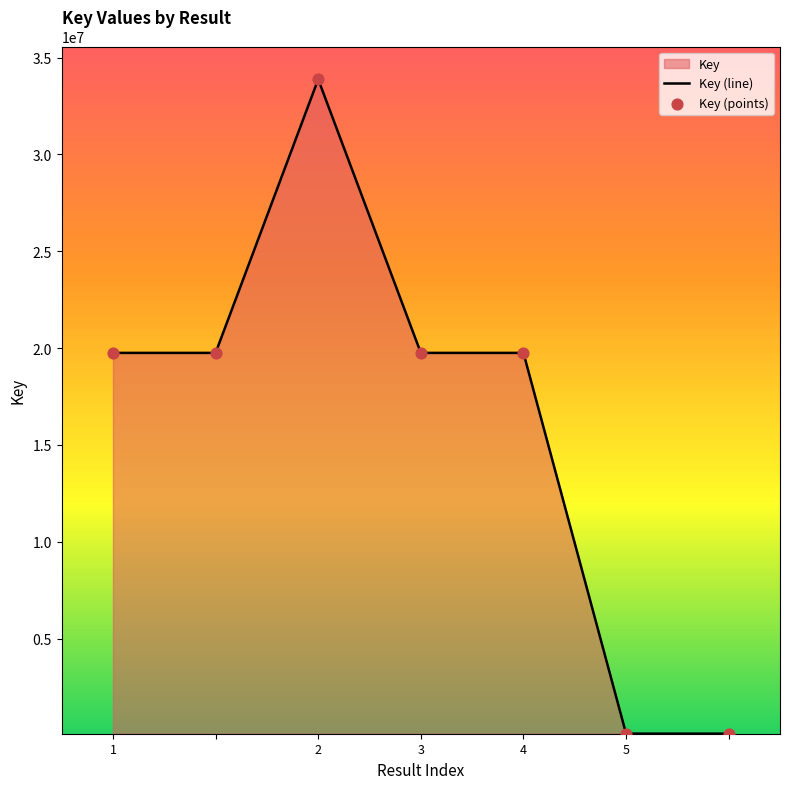

Which series has the largest Y range (max minus min)?

Key (line)